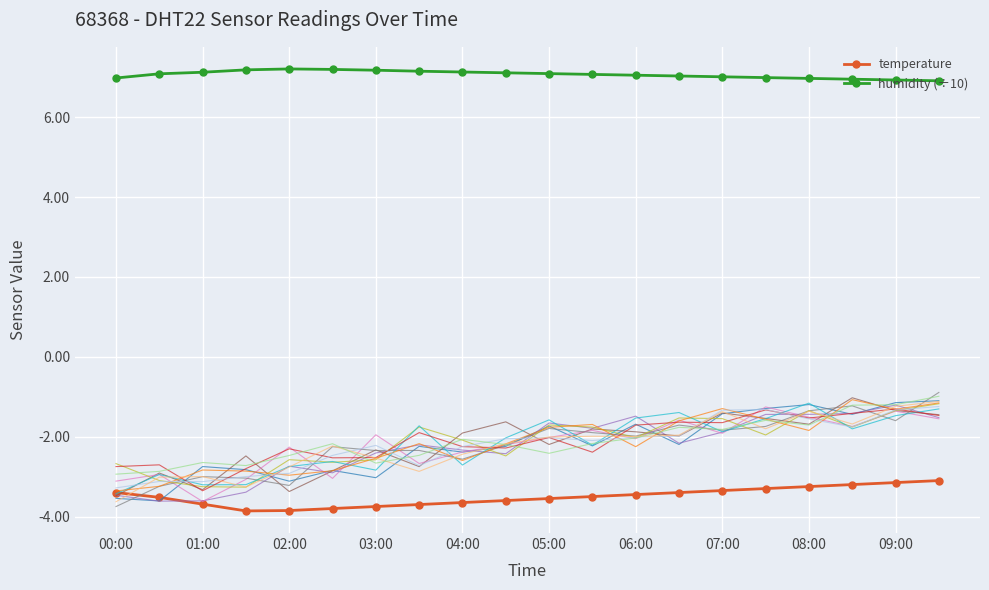

What is the smallest value displayed?

-3.9